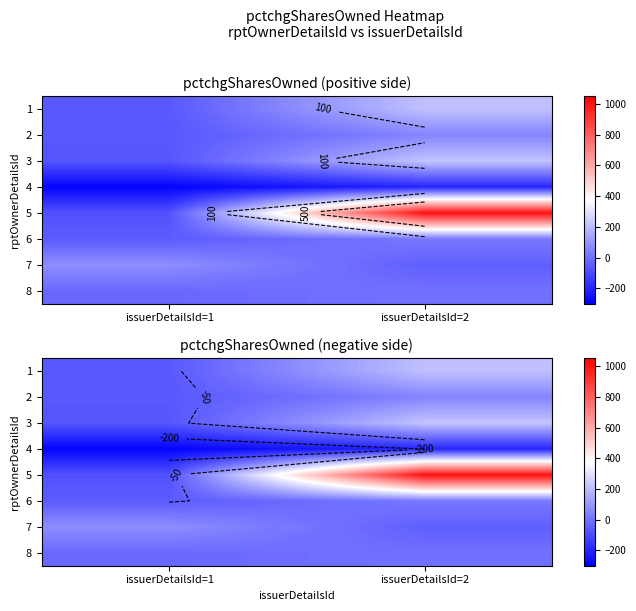

What is the difference between the highest and lowest values at issuerDetailsId=1?

367